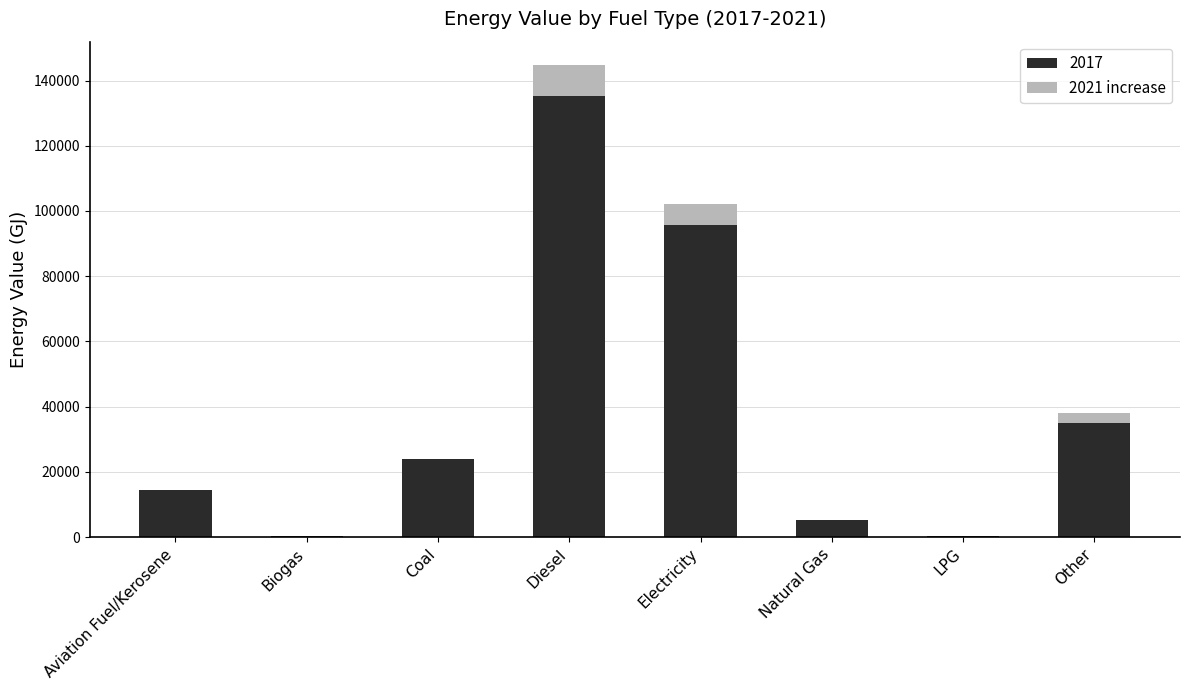

The value of 2017 at Aviation Fuel/Kerosene is 14494.8. True or false?

True